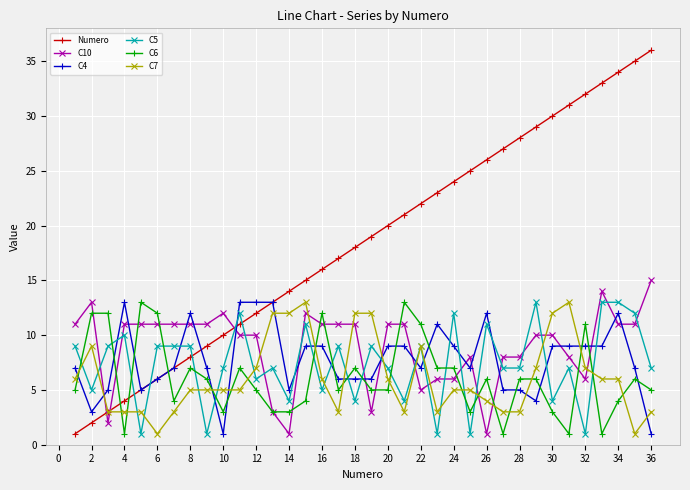

Which series has the widest spread of values?

Numero